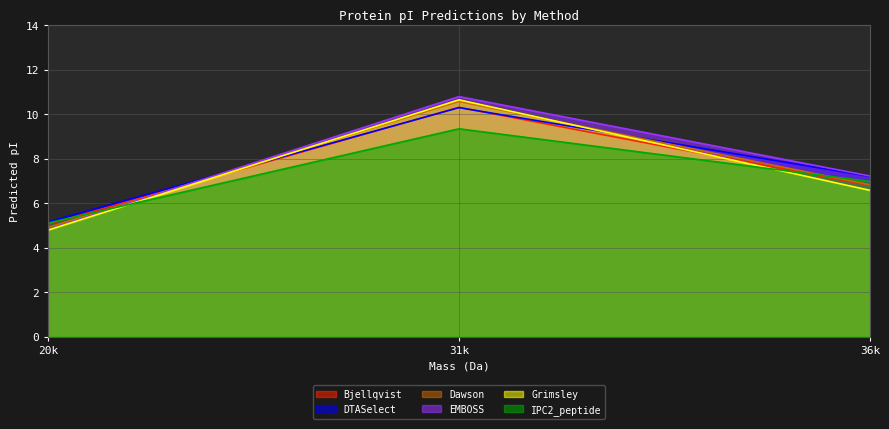

Which series changed the most between 20k and 36k?

EMBOSS